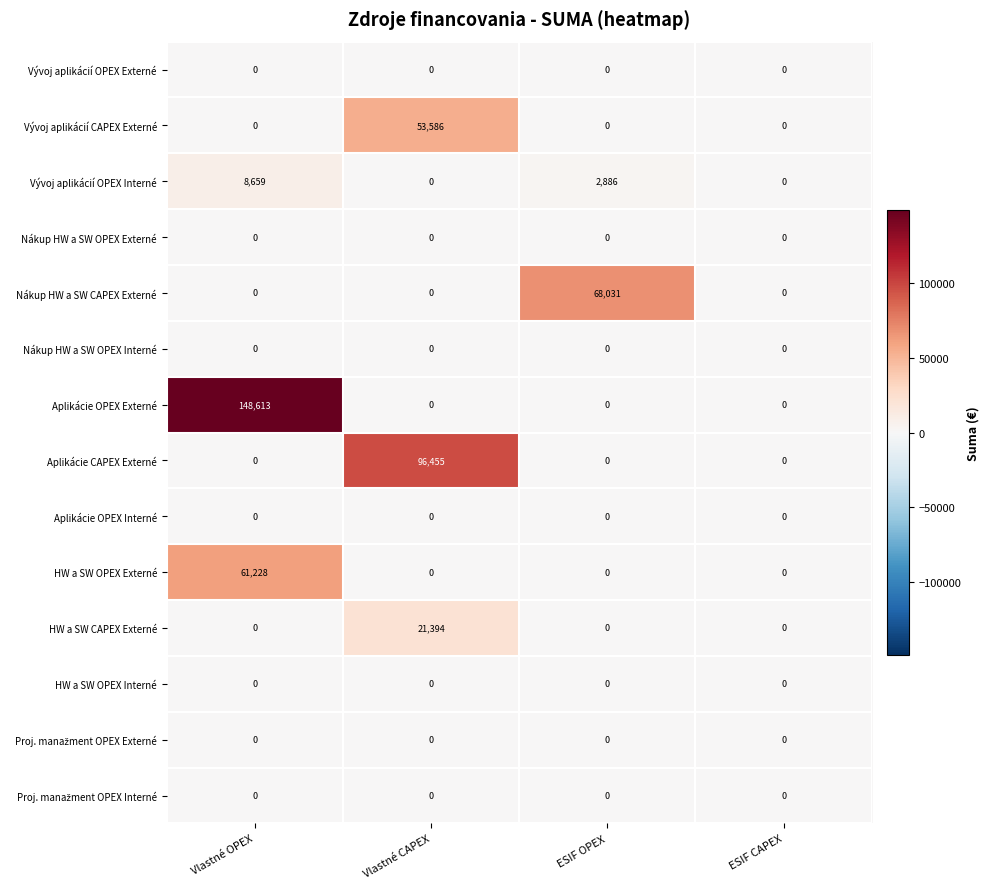

What is the total value across all series at Vlastné OPEX?

218500